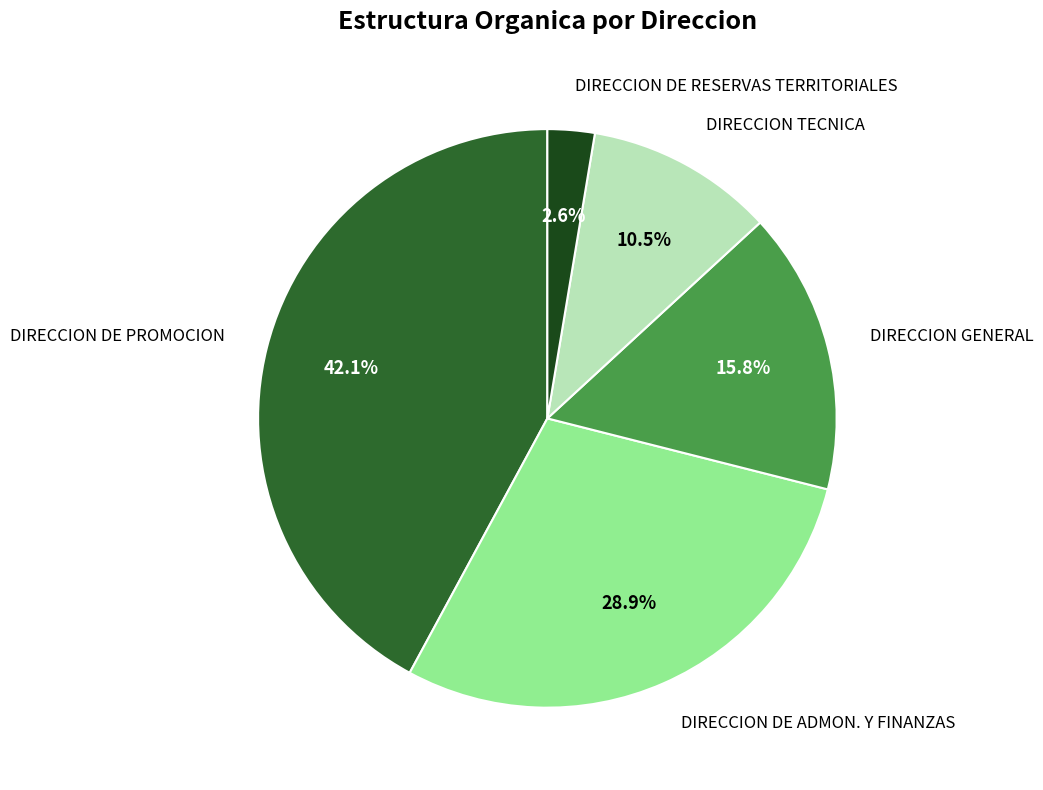

Which has a higher value, DIRECCION DE PROMOCION or DIRECCION GENERAL?

DIRECCION DE PROMOCION